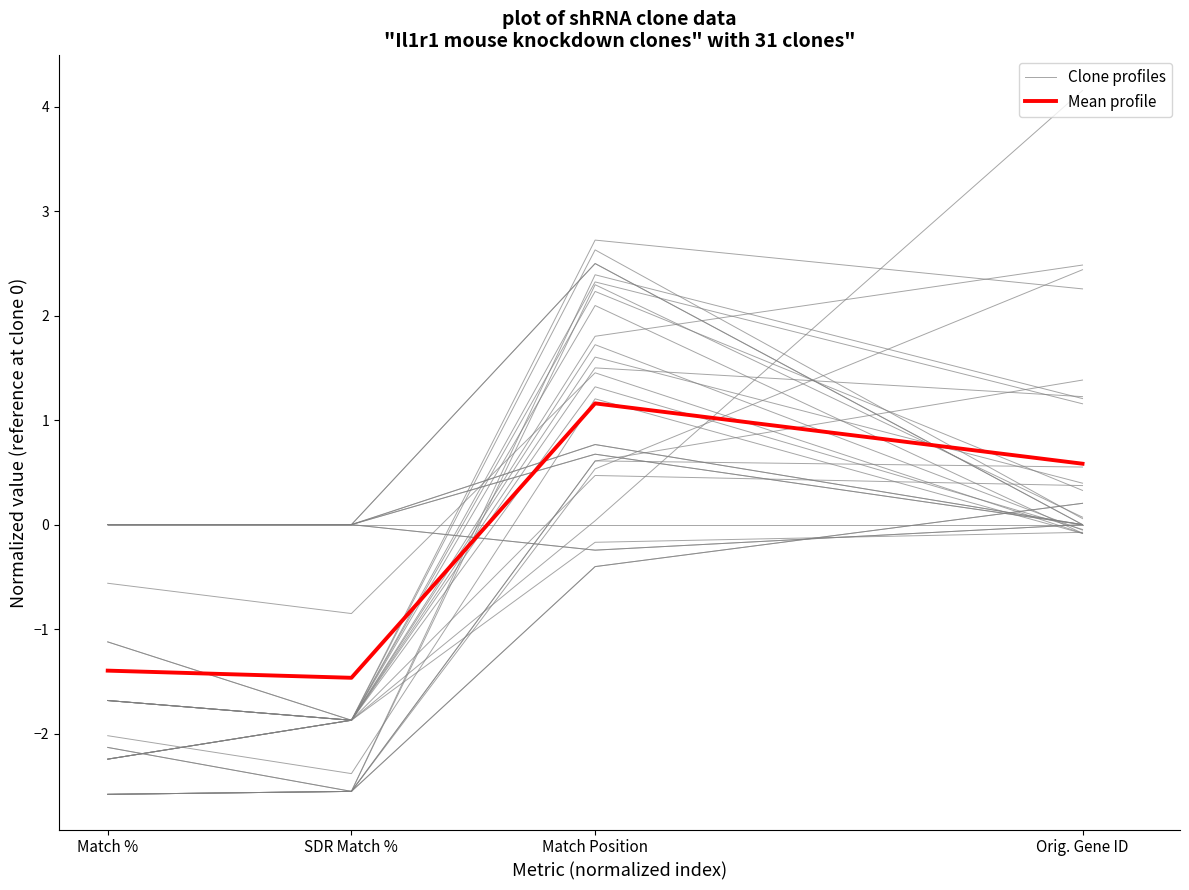

Which label corresponds to the largest value in the chart?

Match Position